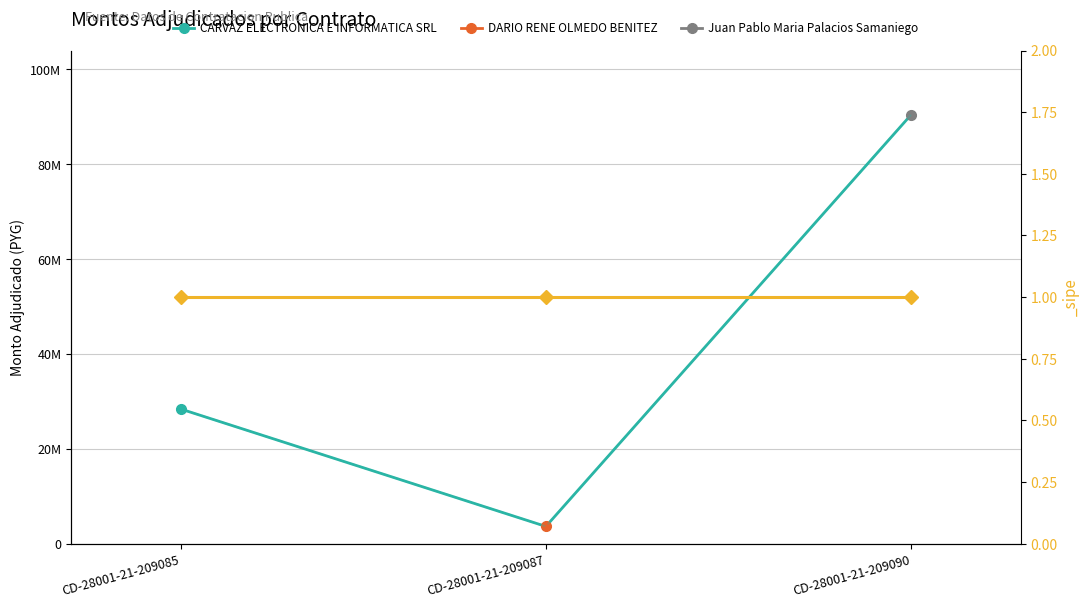

Rank the categories by value from lowest to highest.

CD-28001-21-209087, CD-28001-21-209085, CD-28001-21-209090